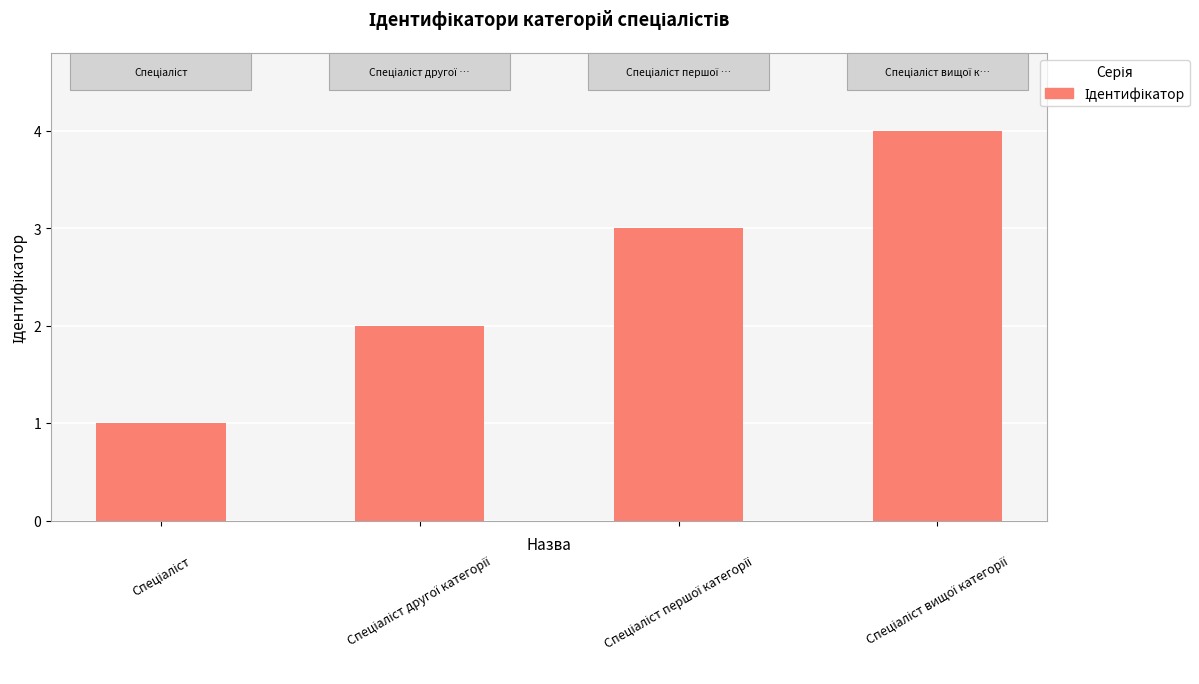

What is the difference between the maximum and minimum values?

3